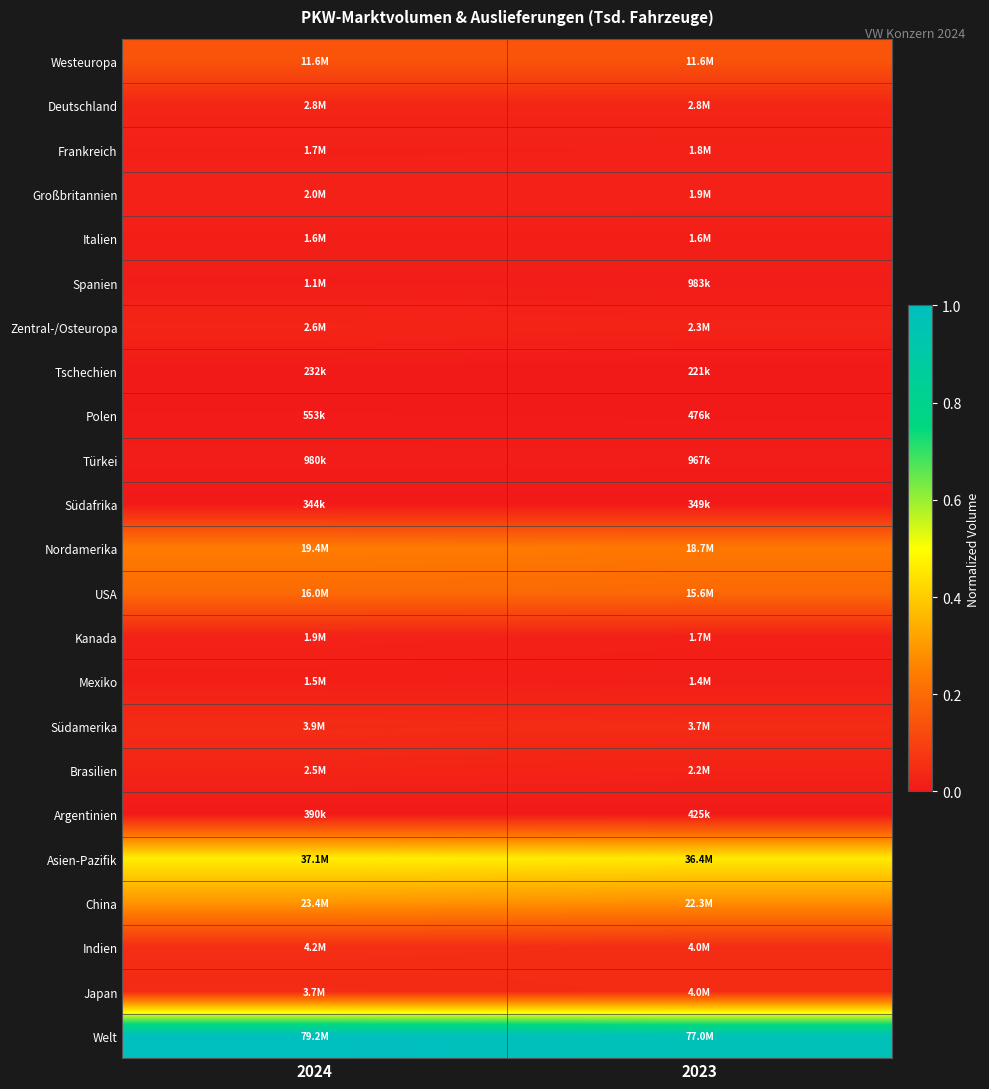

At how many categories does at least one series exceed 0?

2